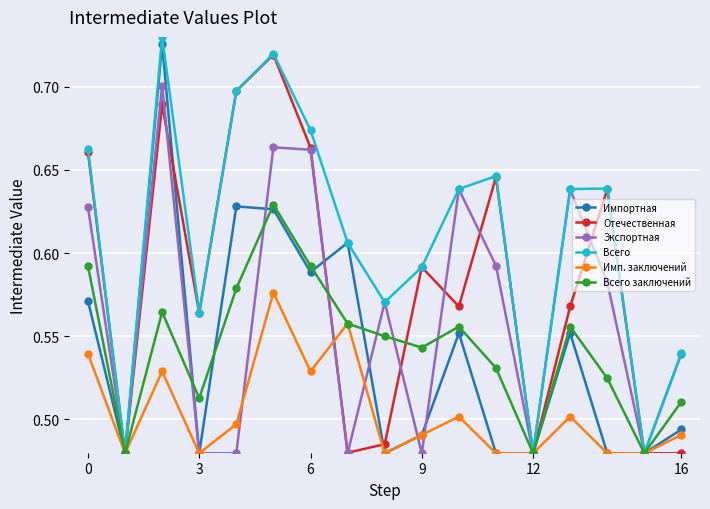

True or false: Экспортная has more than 1 interior local peaks.

True